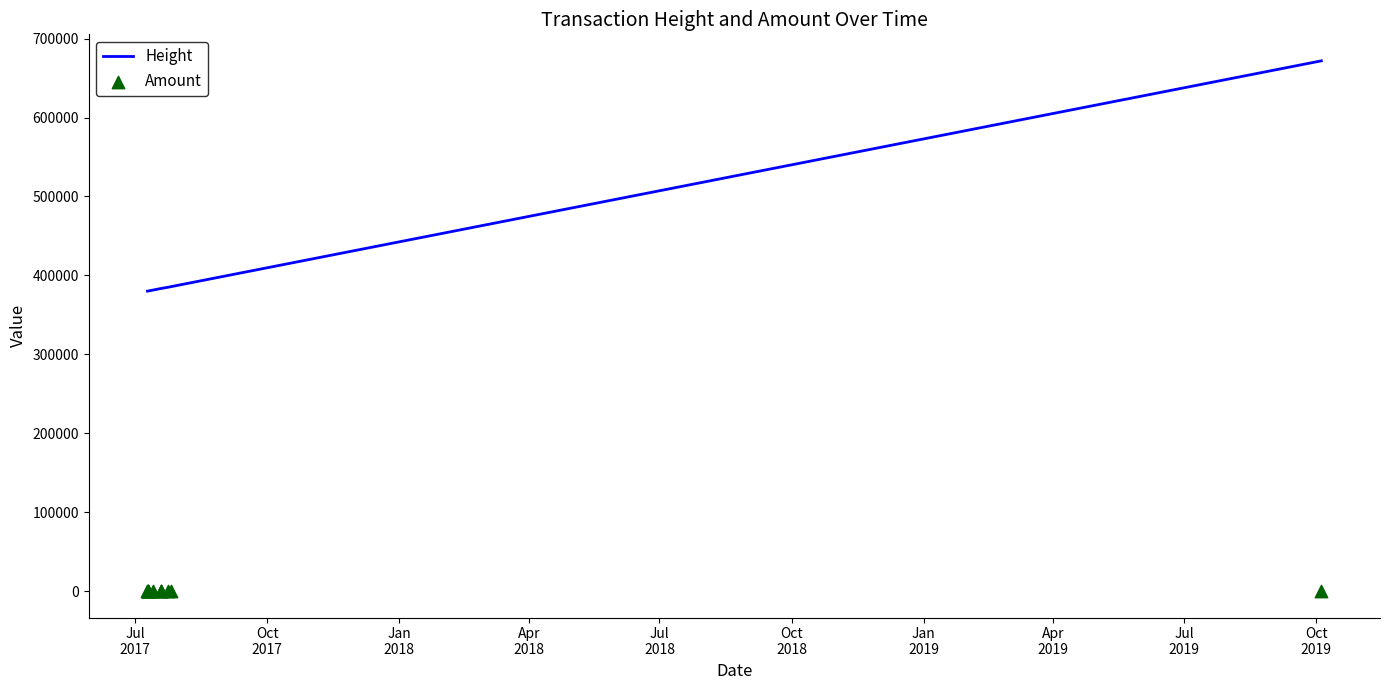

Which series has the widest spread of Y values?

Height